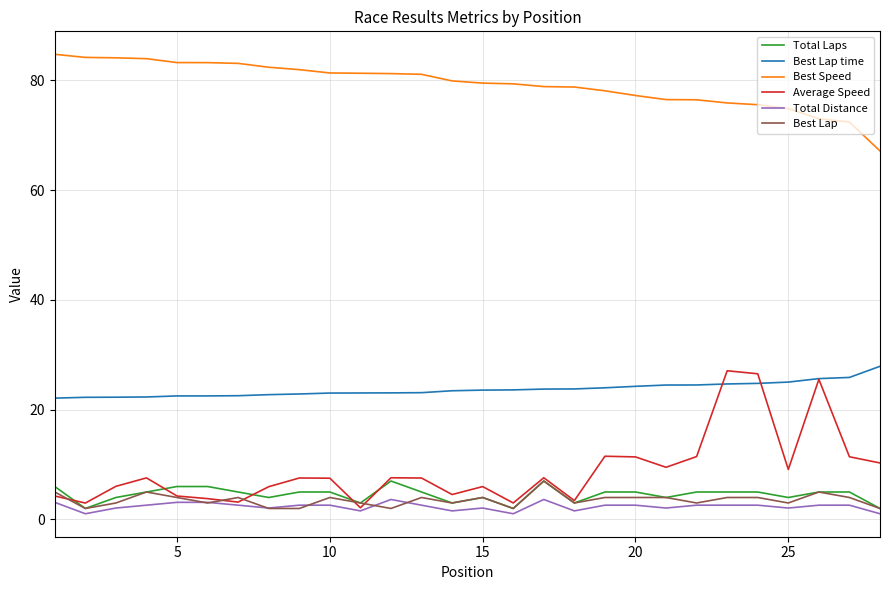

True or false: Best Speed and Total Distance cross at least once.

False